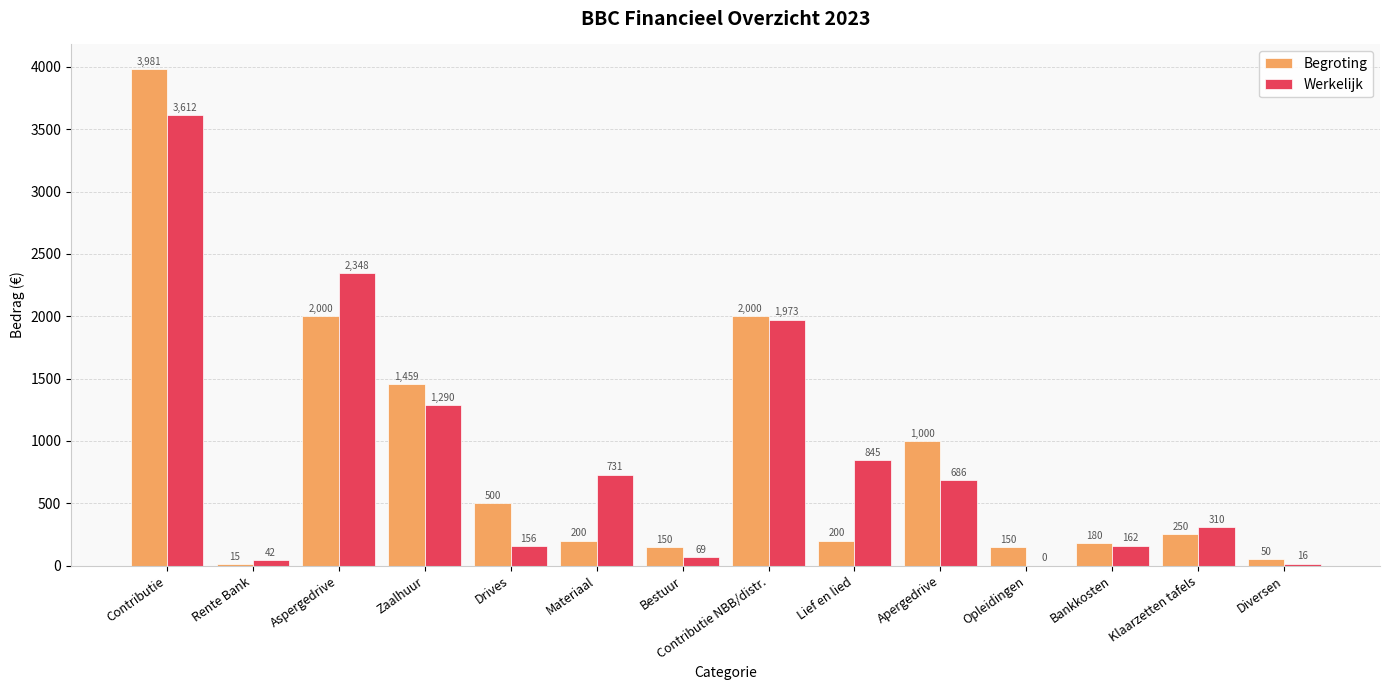

What is the sum of the Begroting values at Contributie and Lief en lied?

4181.0